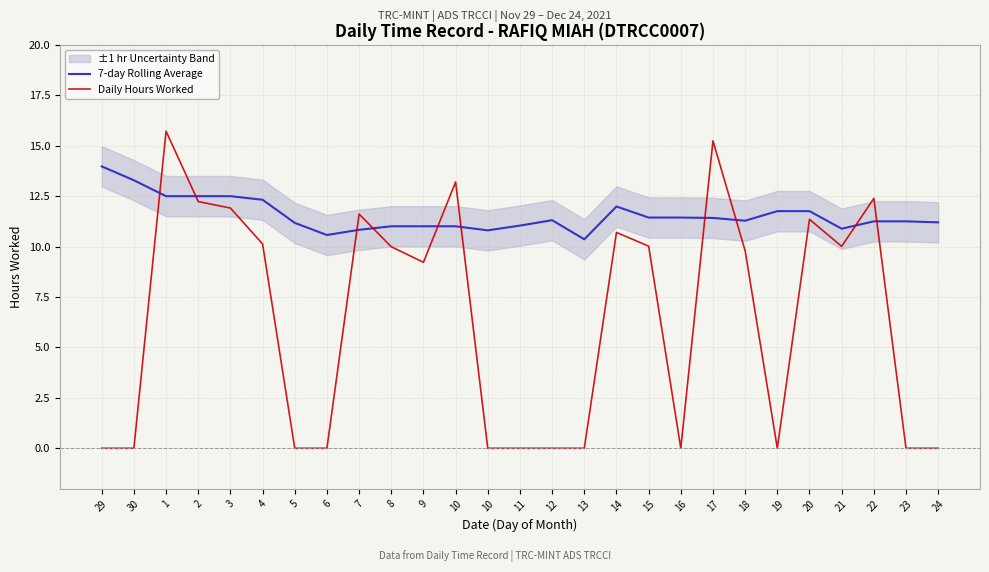

What is the label of the 15th point from the left?

12